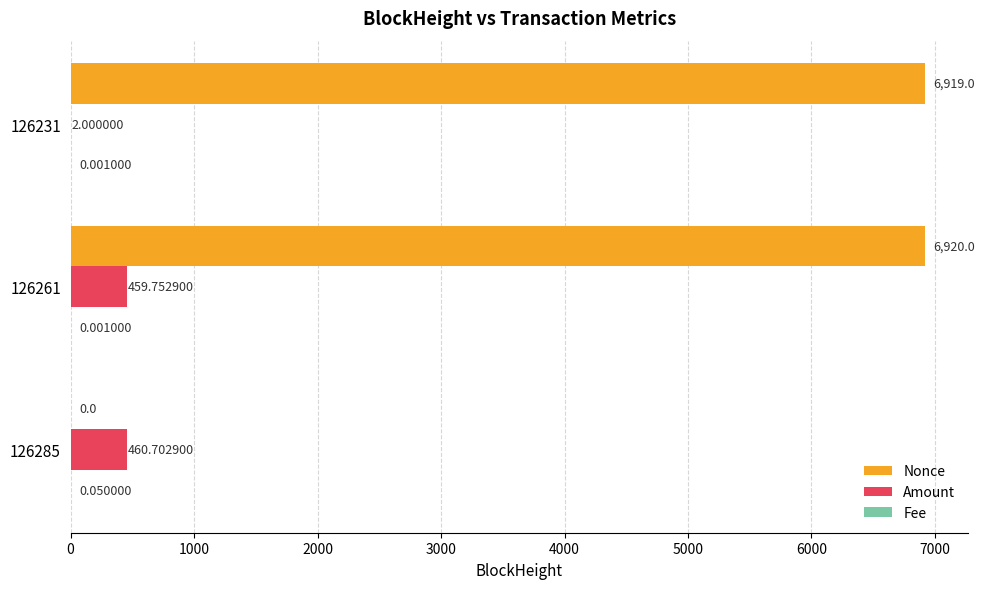

What is the sum of the Nonce values at 126231 and 126285?

6919.0